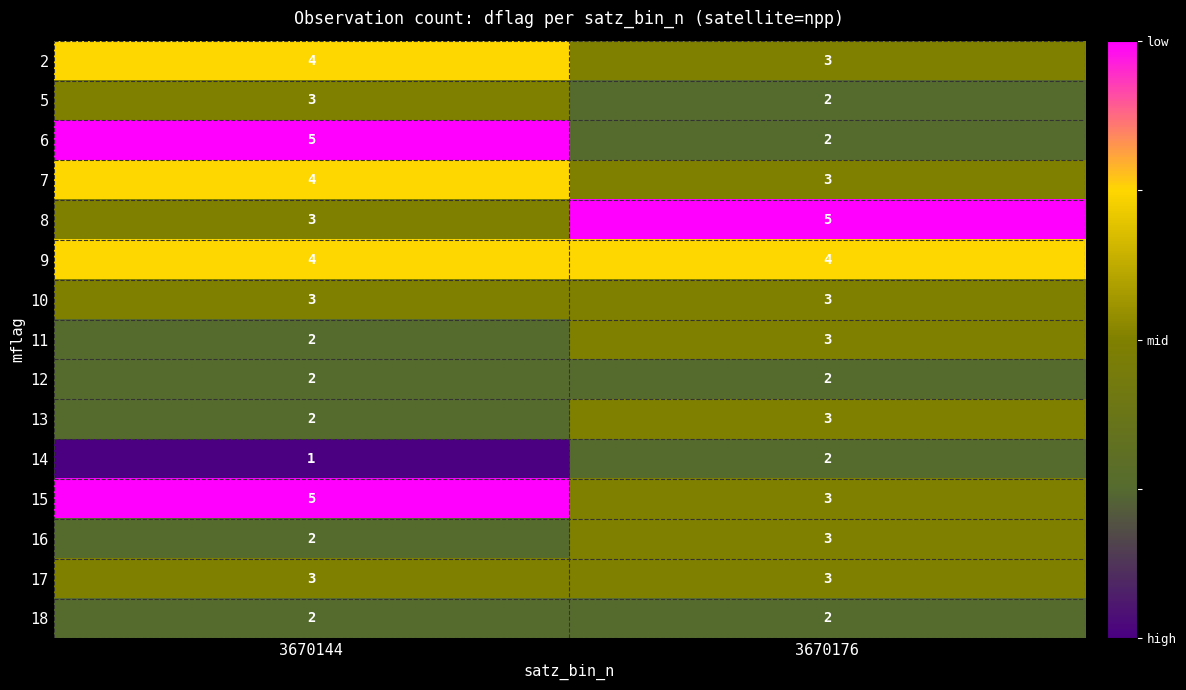

Is the value of 7 at 3670144 greater than the value of 17 at 3670176?

Yes